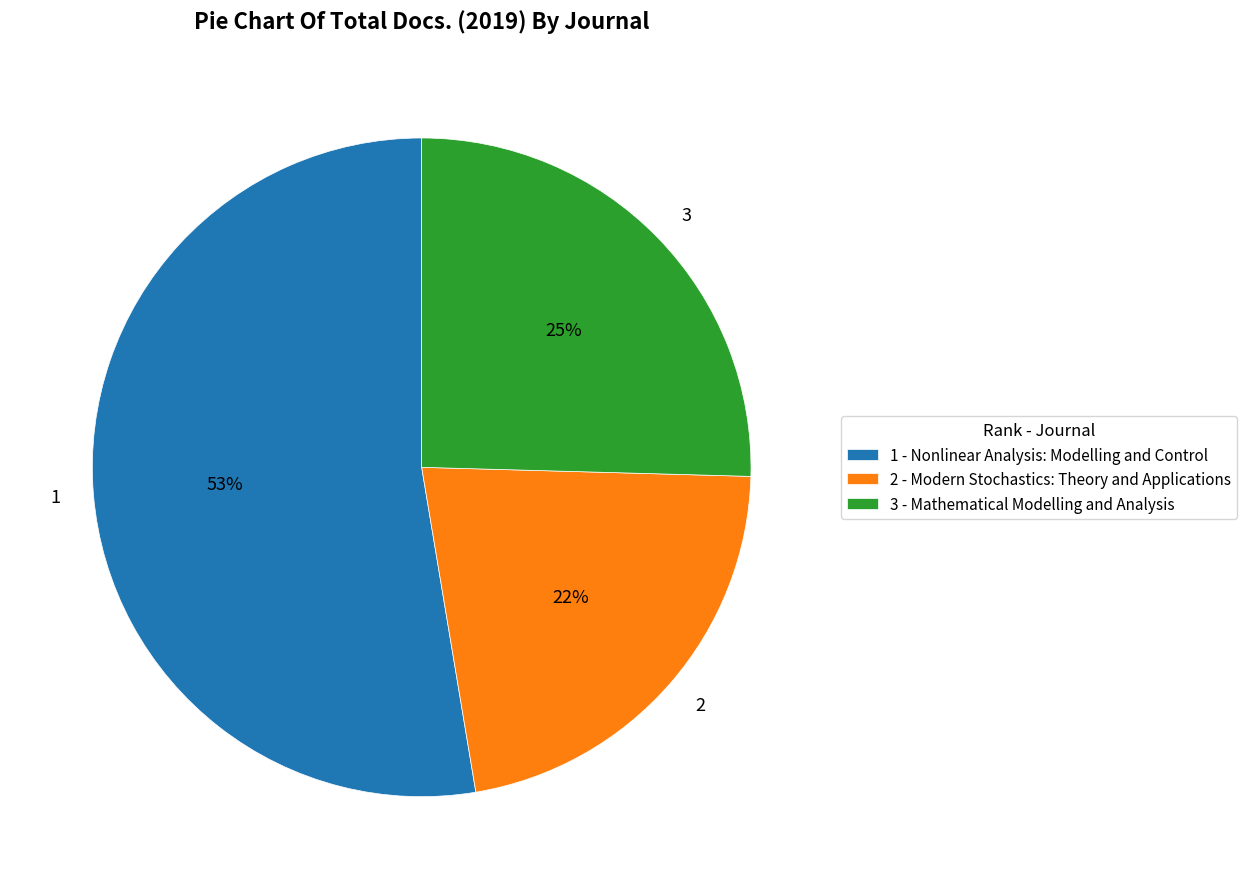

To the nearest percent, what is the average slice percentage?

33%